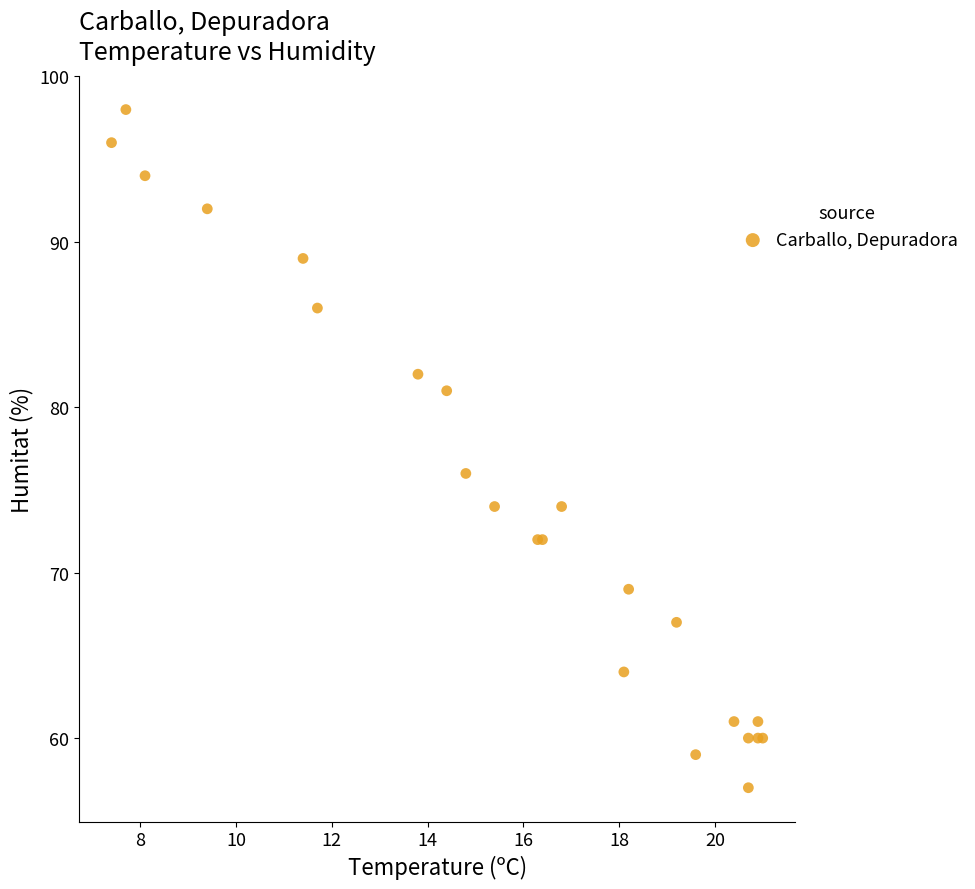

What Y value in the scatter plot is closest to 77?

76